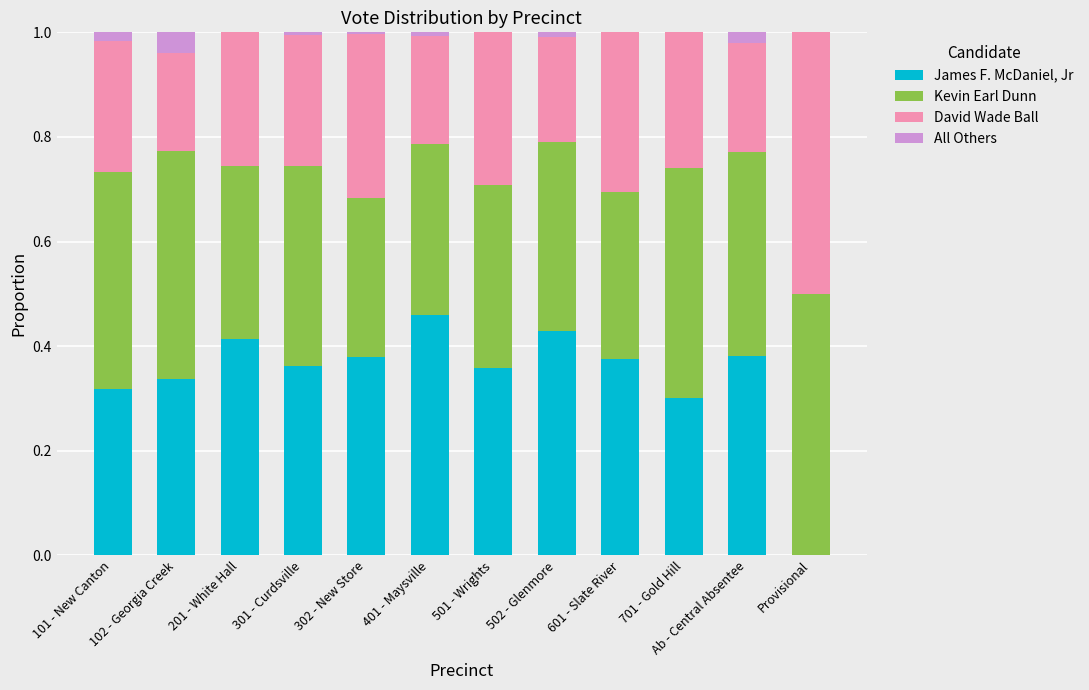

How many values in the James F. McDaniel, Jr series exceed 0?

11